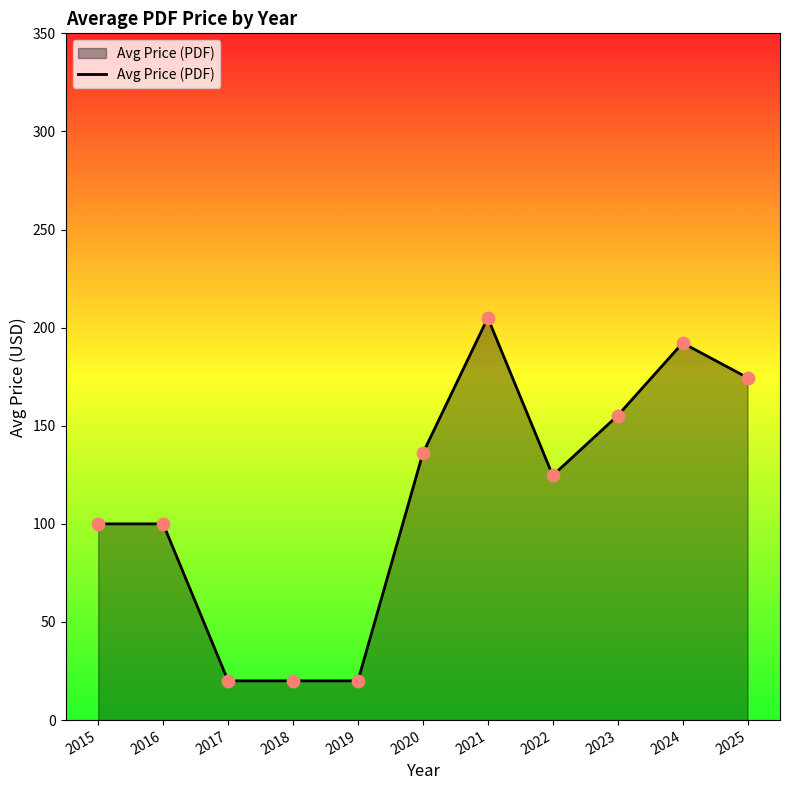

What is the change in value from 2018 to 2025?

+154.5